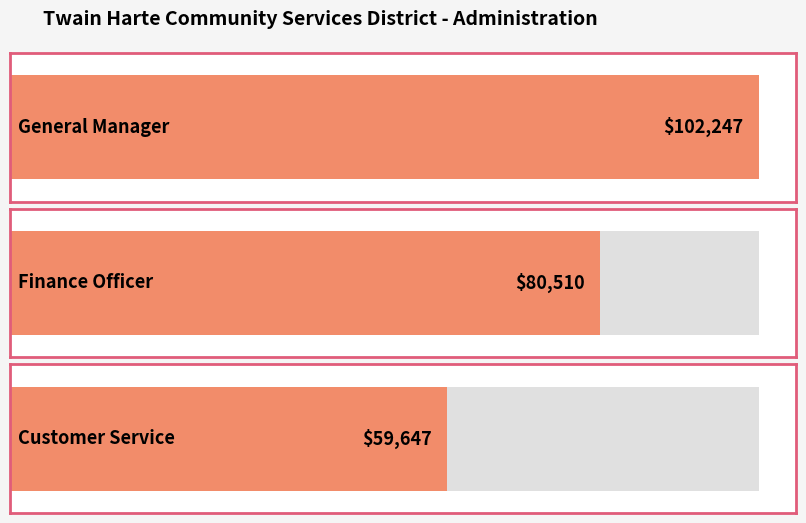

What is the change in value from Finance Officer to Customer Service?

-20863